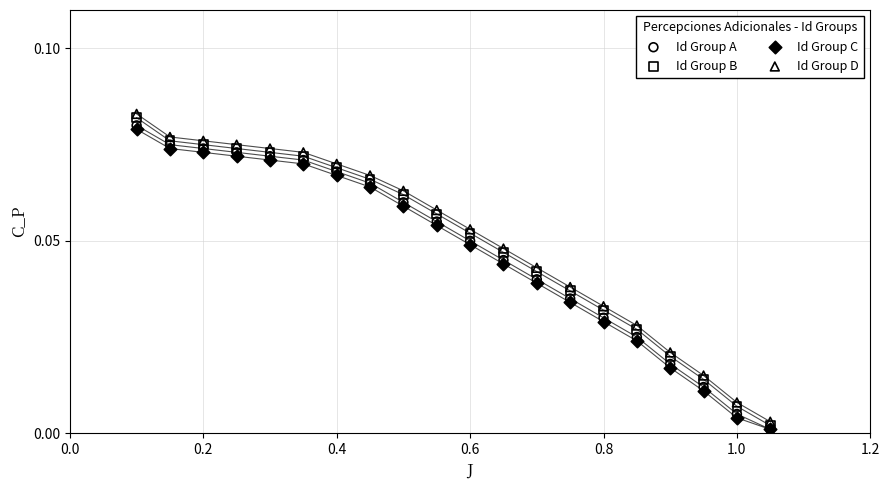

What are all the series names shown in the legend?

Id Group A, Id Group B, Id Group C, Id Group D